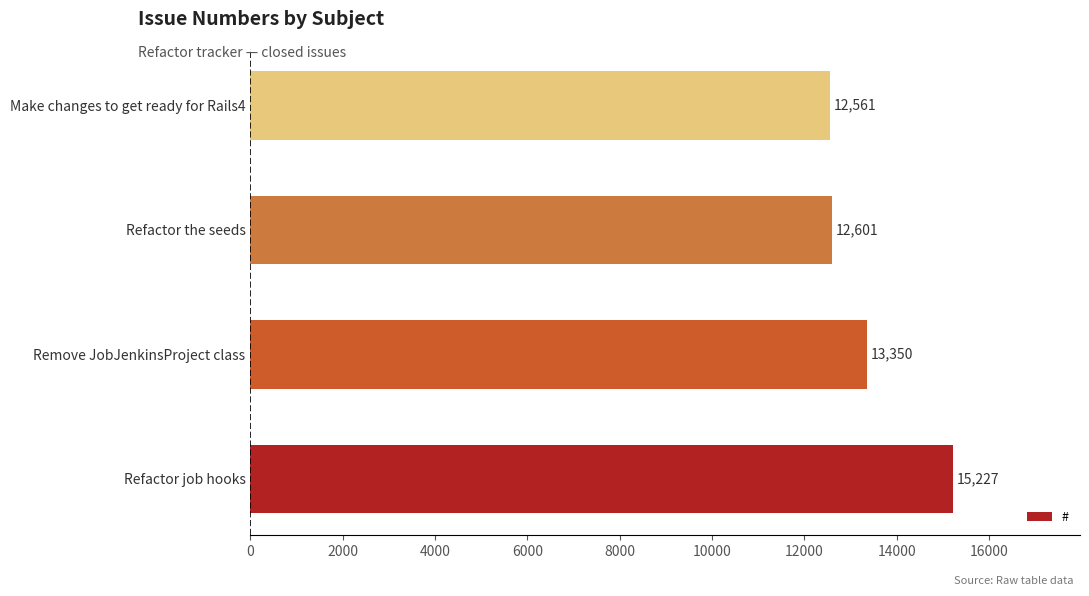

How many bars are there in total?

4